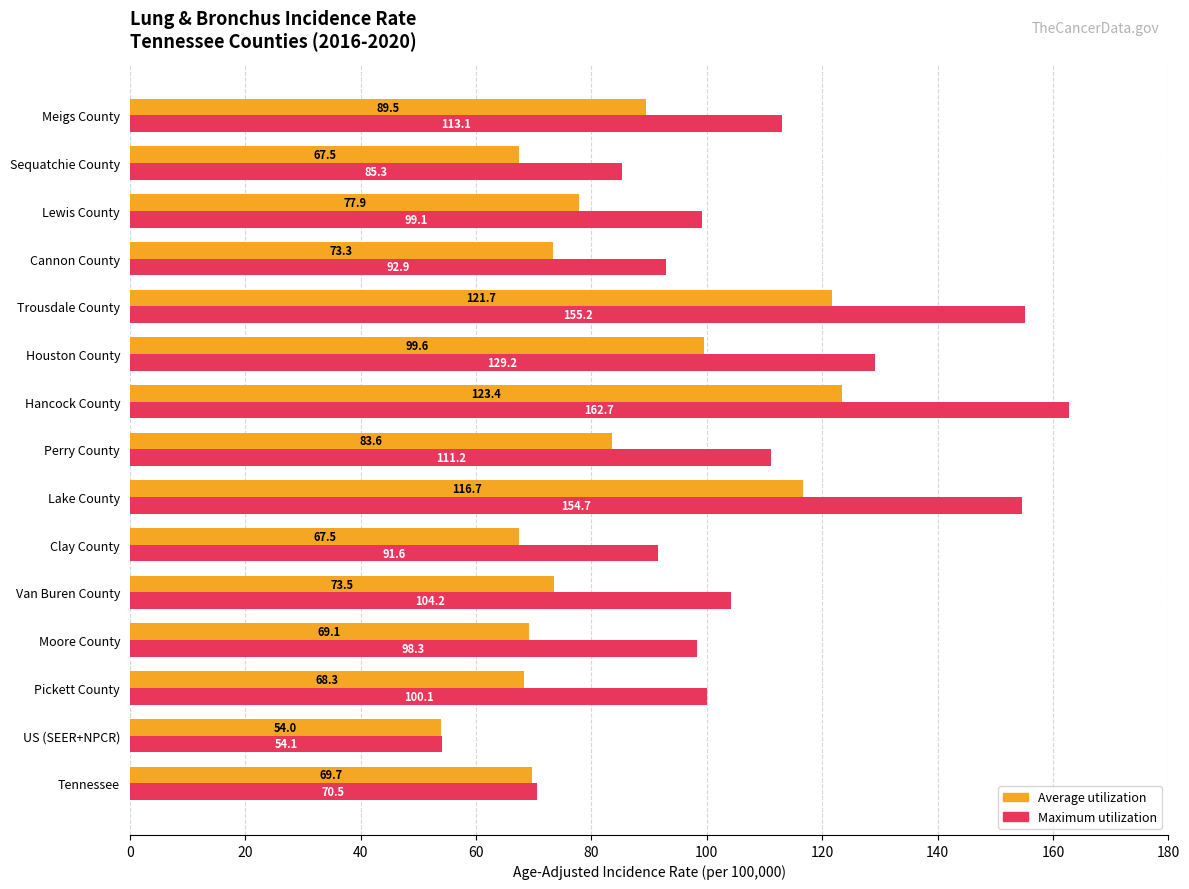

At which category does the chart reach its minimum across all series?

US (SEER+NPCR)